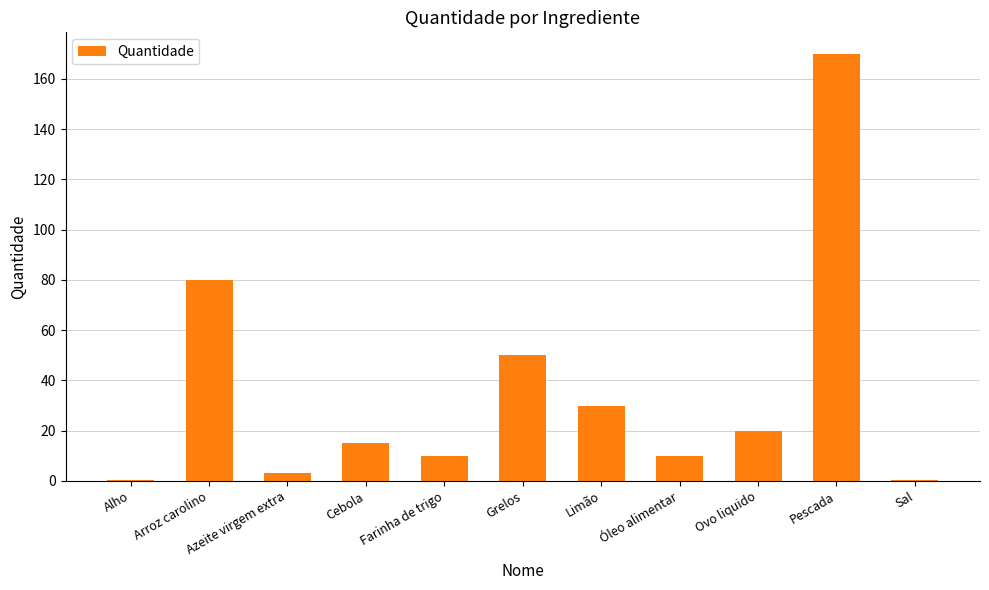

Between Grelos and Sal, which is larger?

Grelos